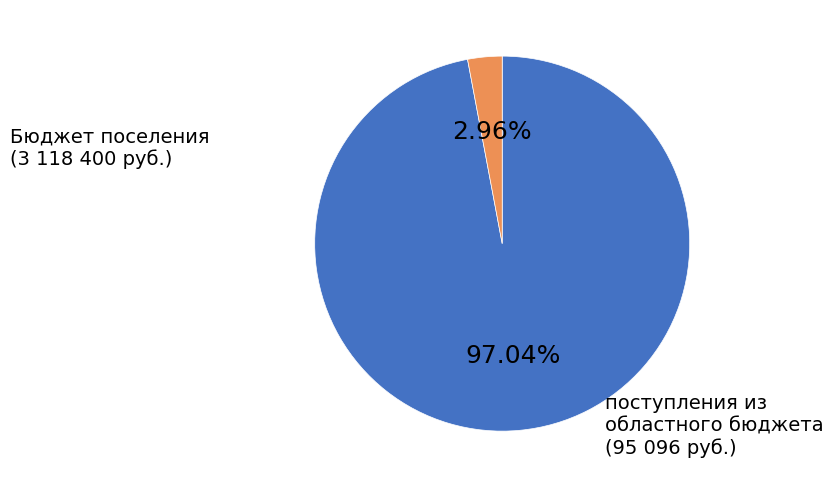

To the nearest percent, what is the combined percentage of Бюджет поселения and поступления из областного бюджета?

100%